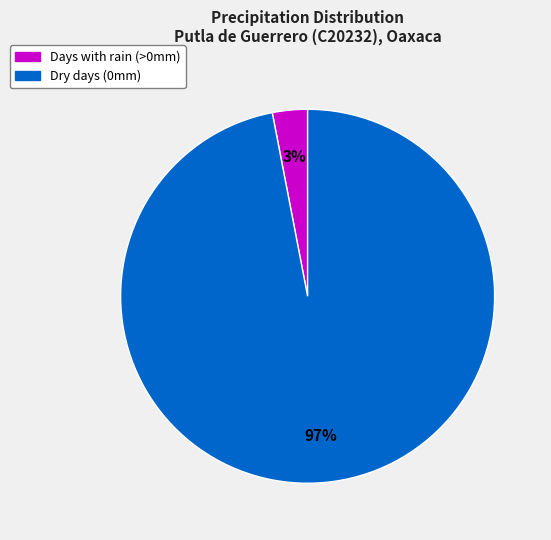

Is it true that Dry days (0mm) is 91% of the pie?

False